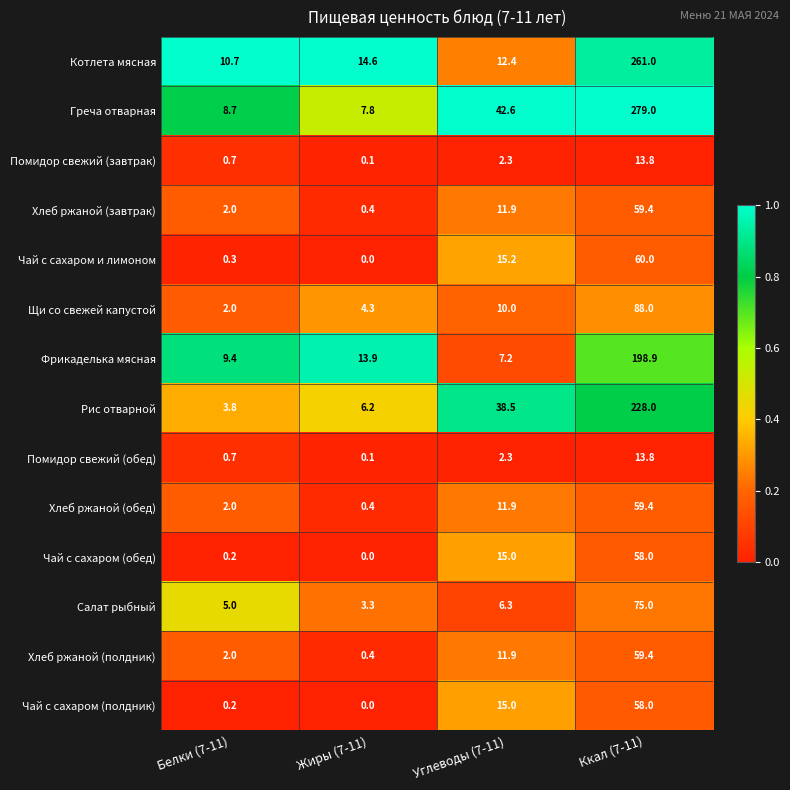

What is the spread (max minus min) of values at Ккал (7-11)?

265.2